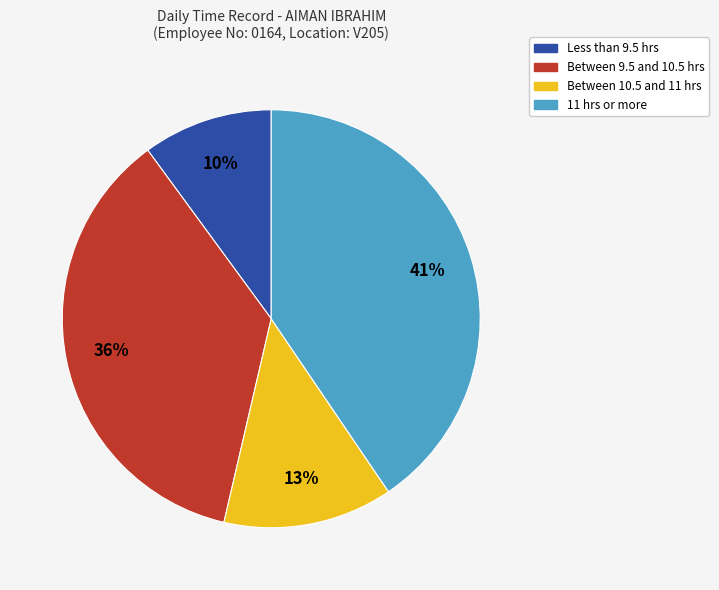

Does any single category account for the majority?

No